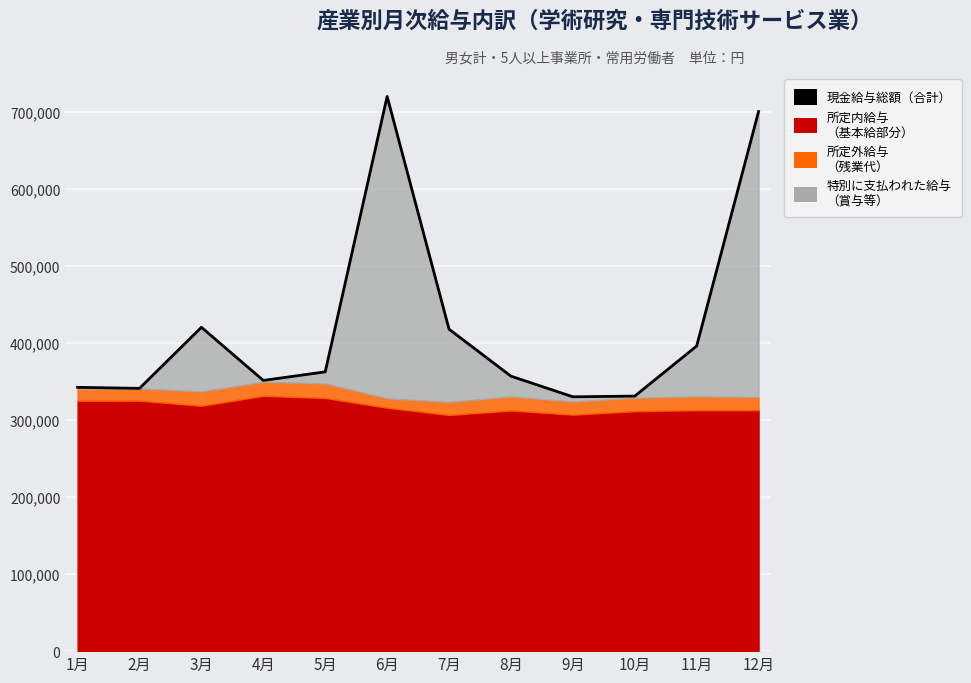

True or false: the data shows 395806 at 11月.

True